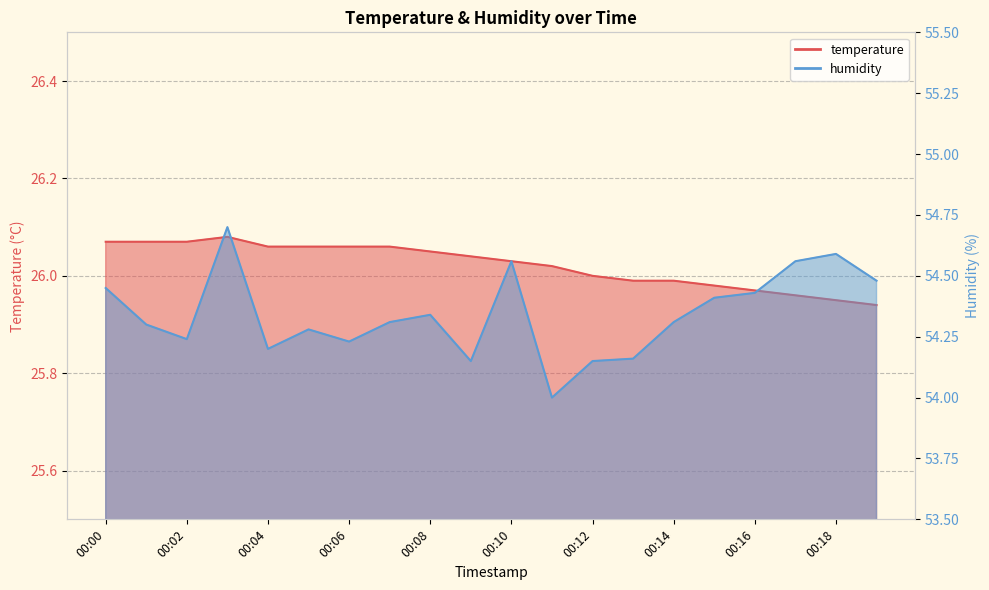

Reading left to right, transcribe all the data shown in this chart.

temperature: 26.1	26.1	26.1	26.1	26.1	26.1	26.1	26.1	26.1	26.0	26.0	26.0	26.0	26.0	26.0	26.0	26.0	26.0	25.9	25.9
humidity: 54.5	54.3	54.2	54.7	54.2	54.3	54.2	54.3	54.3	54.1	54.6	54.0	54.1	54.2	54.3	54.4	54.4	54.6	54.6	54.5